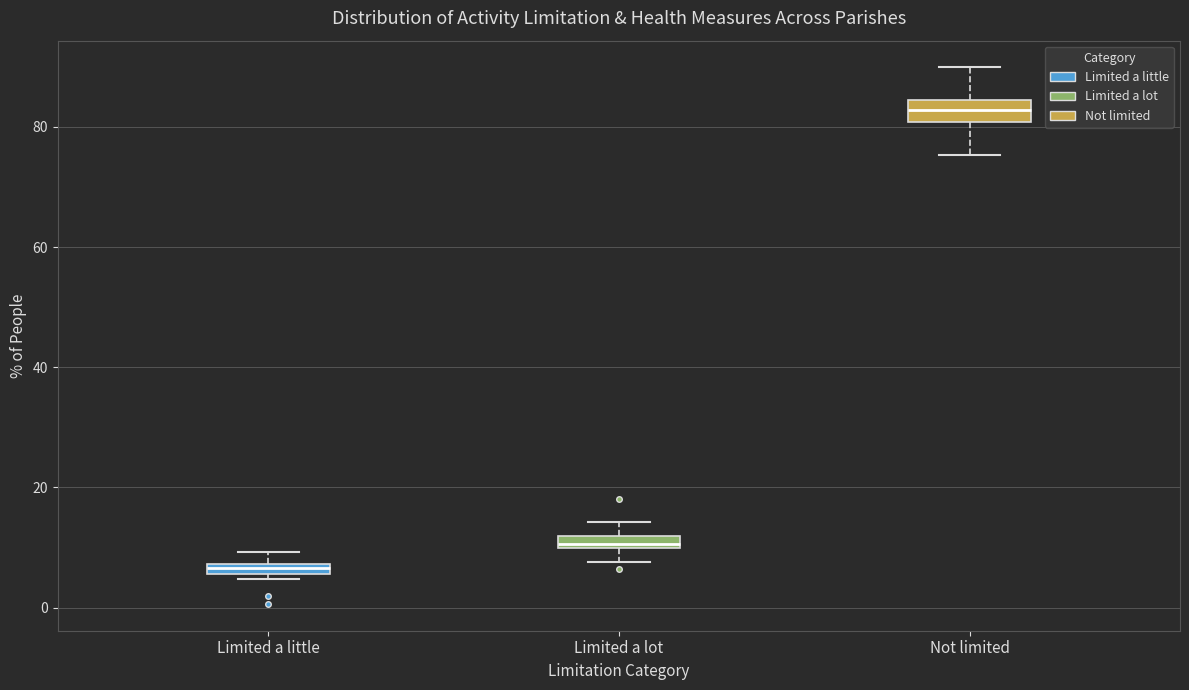

Which box has the highest median line?

Not limited